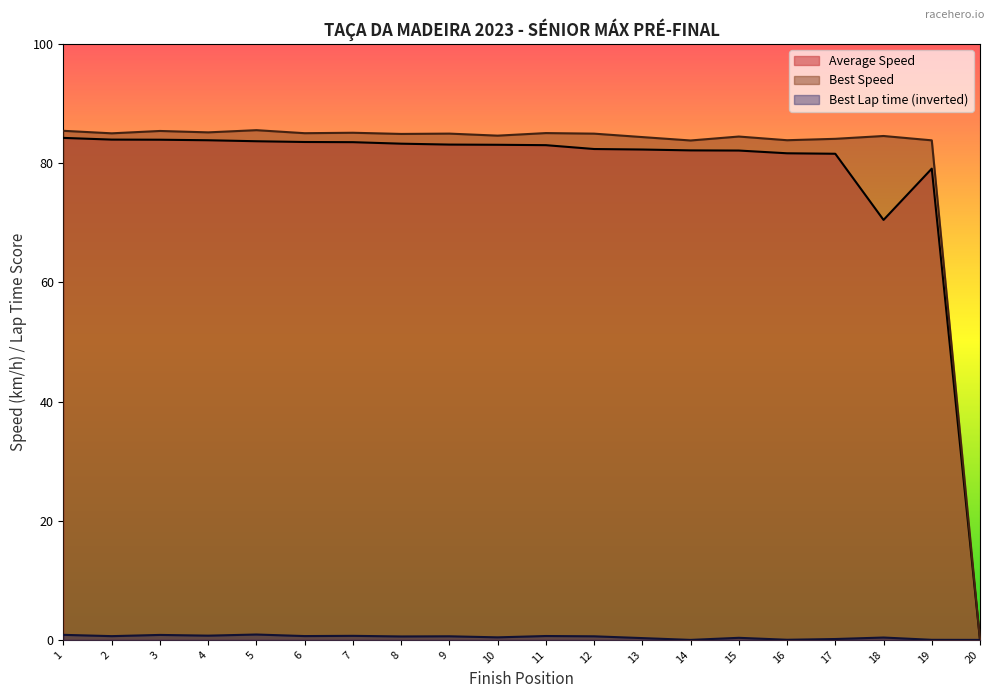

What is the maximum value shown in the chart?

85.5